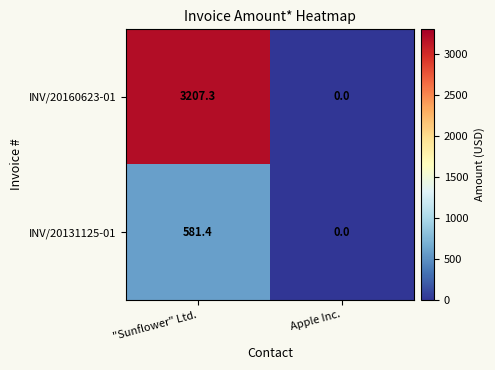

What is the maximum value for INV/20160623-01?

3207.3